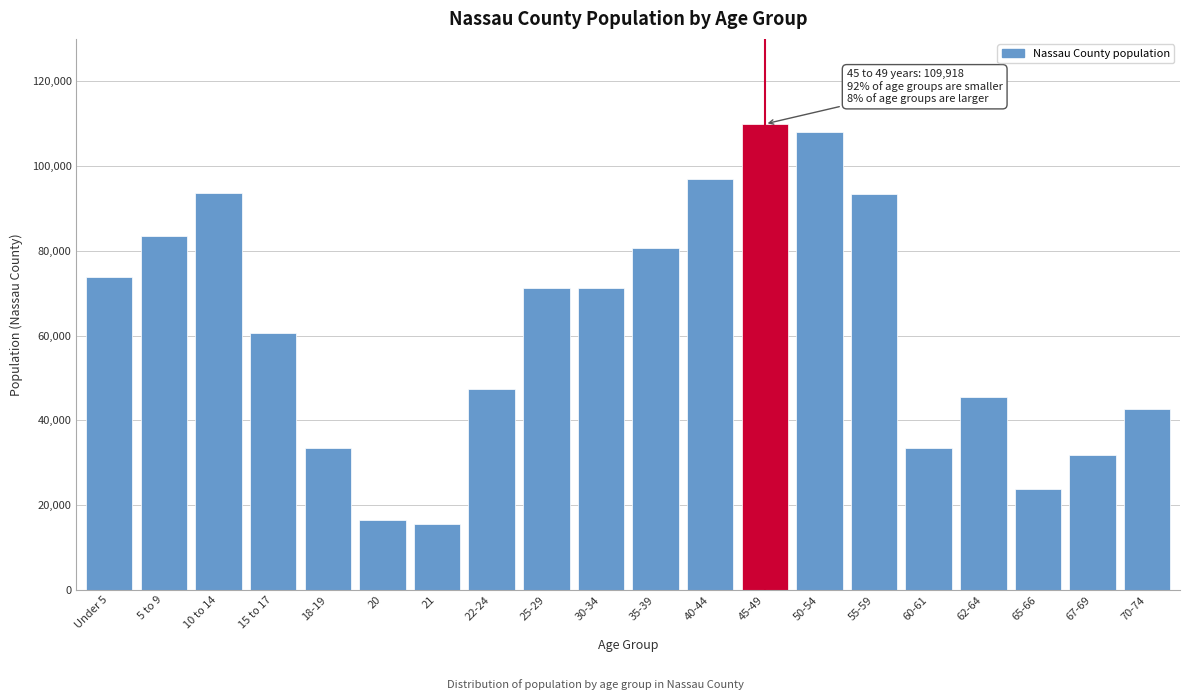

The value at 62-64 is 23122. True or false?

False